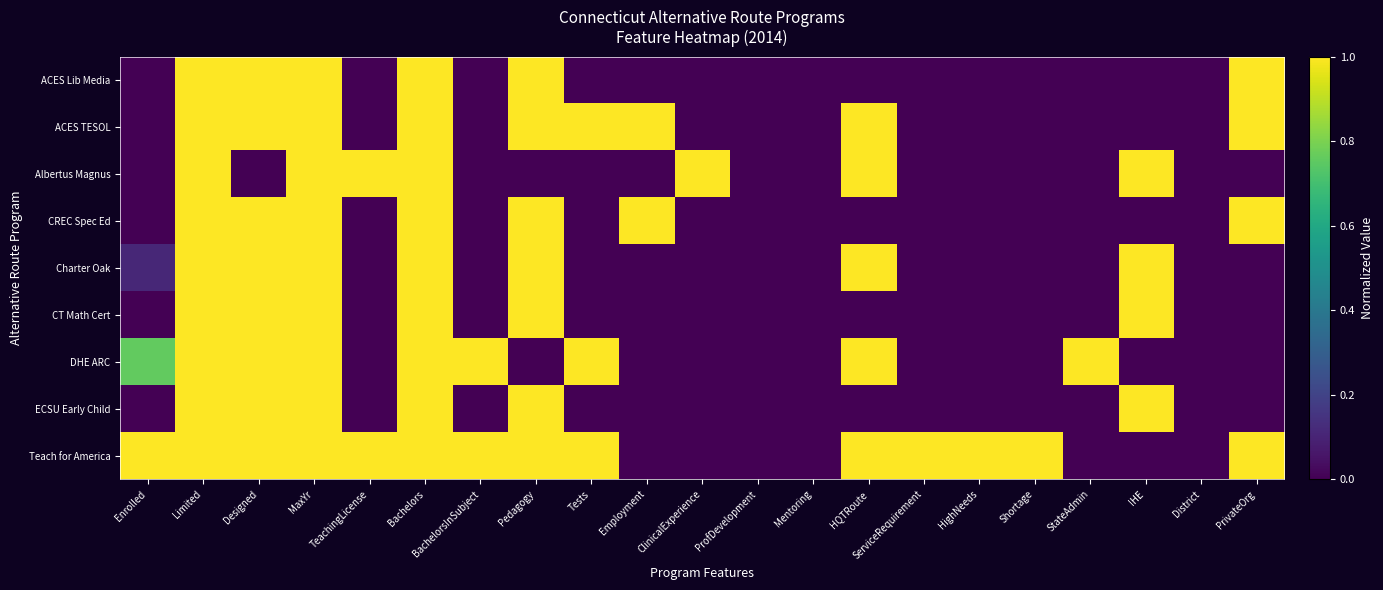

At which category is the sum across all series the highest?

Limited